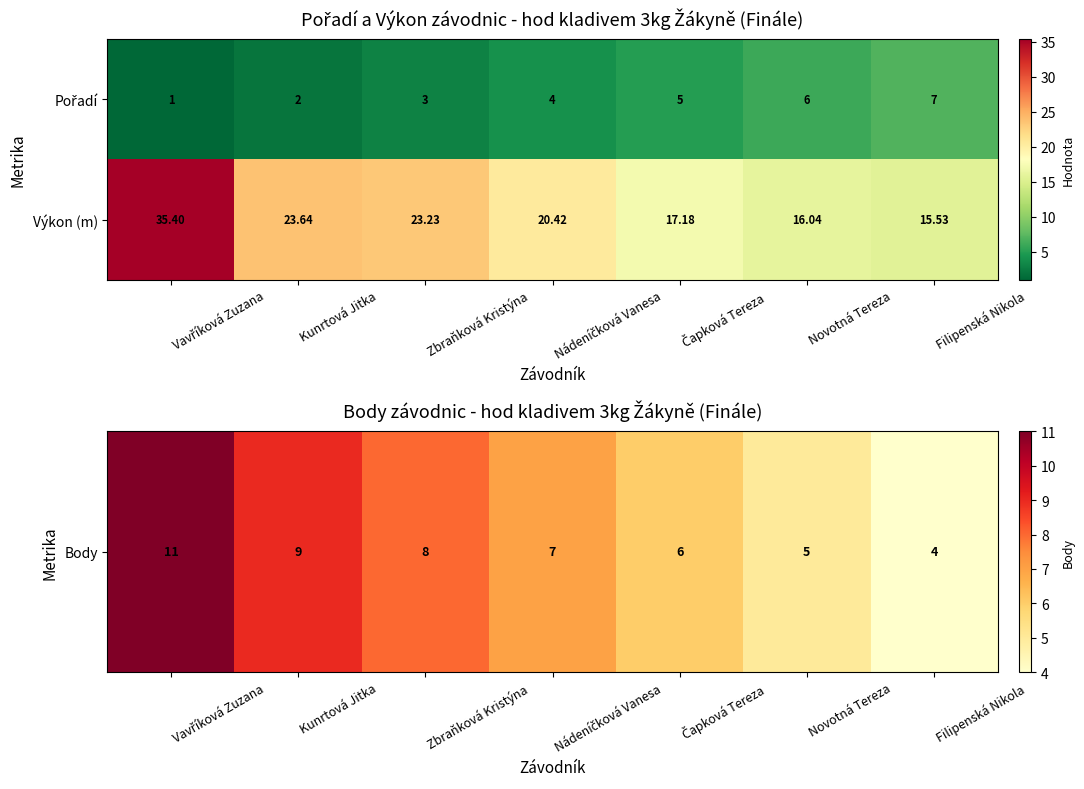

Where is Výkon (m) nearest to the value 25?

Kunrtová Jitka